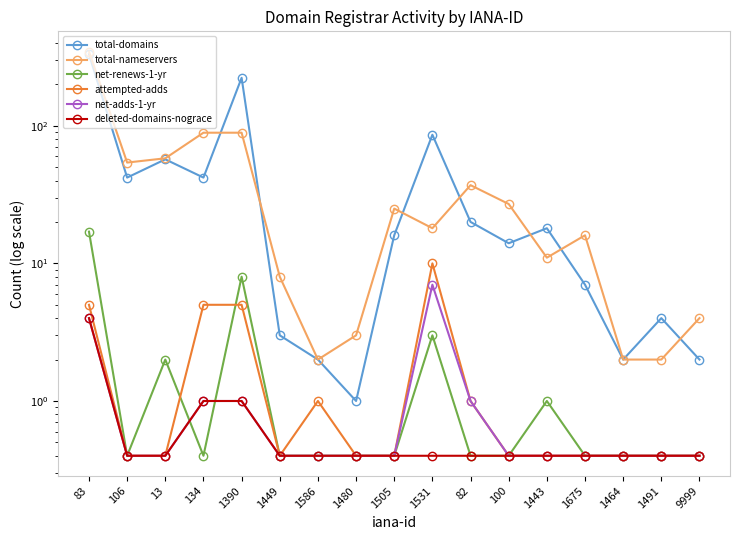

True or false: total-domains and deleted-domains-nograce intersect in this chart.

False